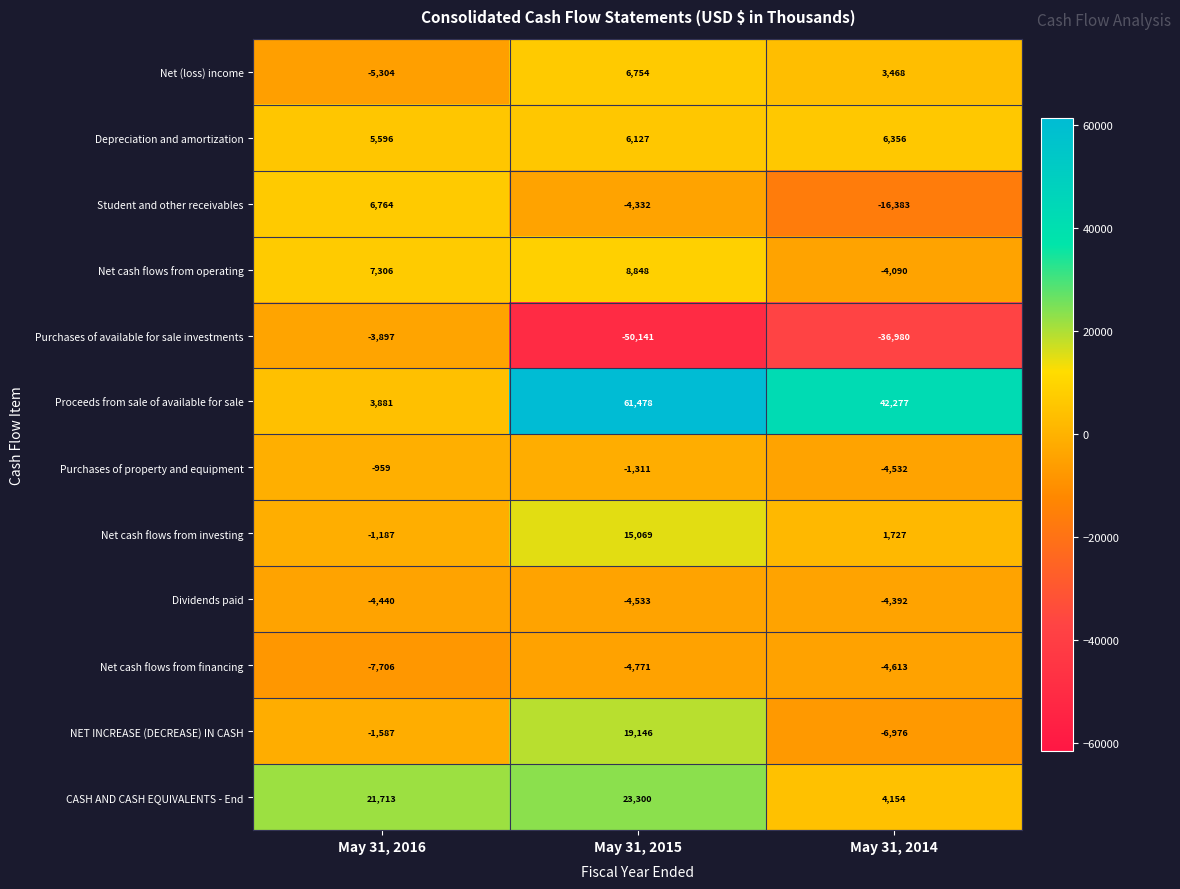

The Net cash flows from investing series shows 15069 at May 31, 2015. True or false?

True